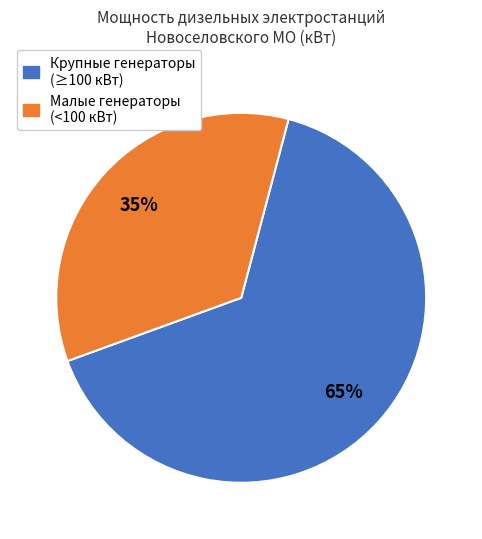

Does any single category account for the majority?

Yes